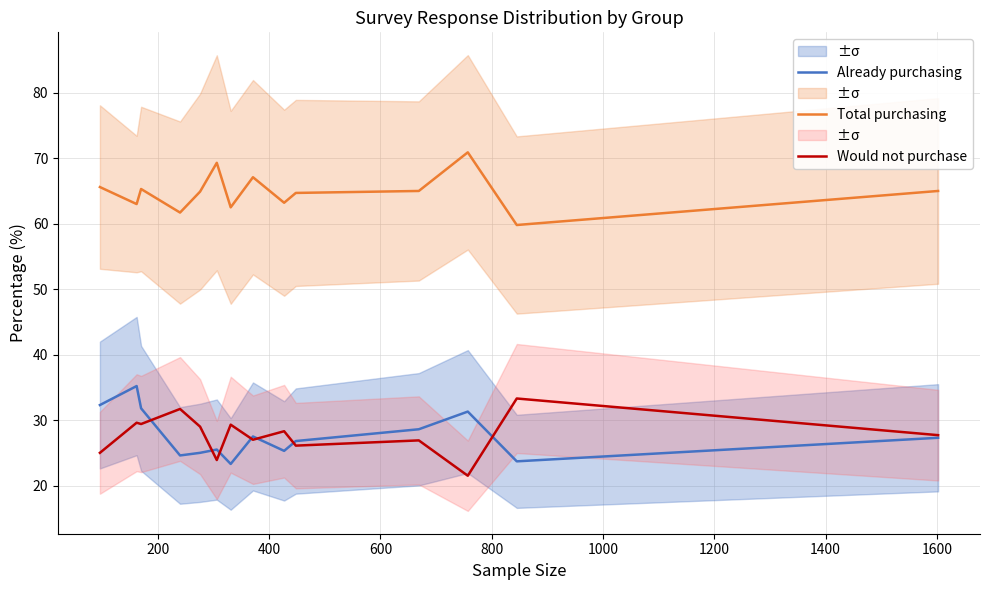

What is the sum of all Would not purchase values?

388.7